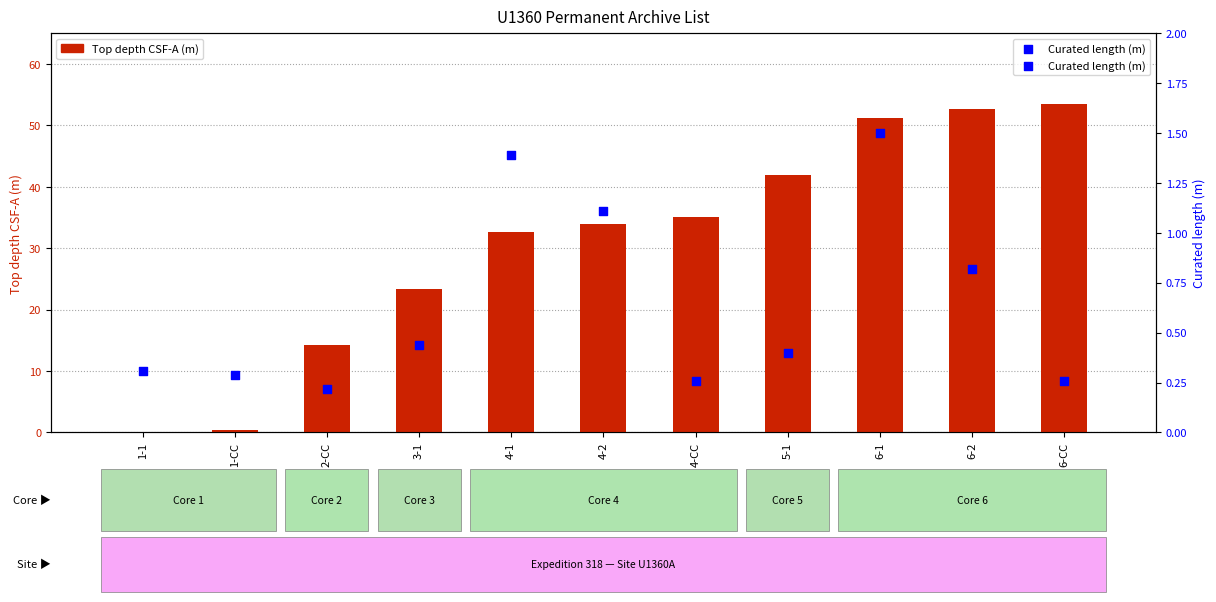

At which category is the sum across all series the highest?

6-CC